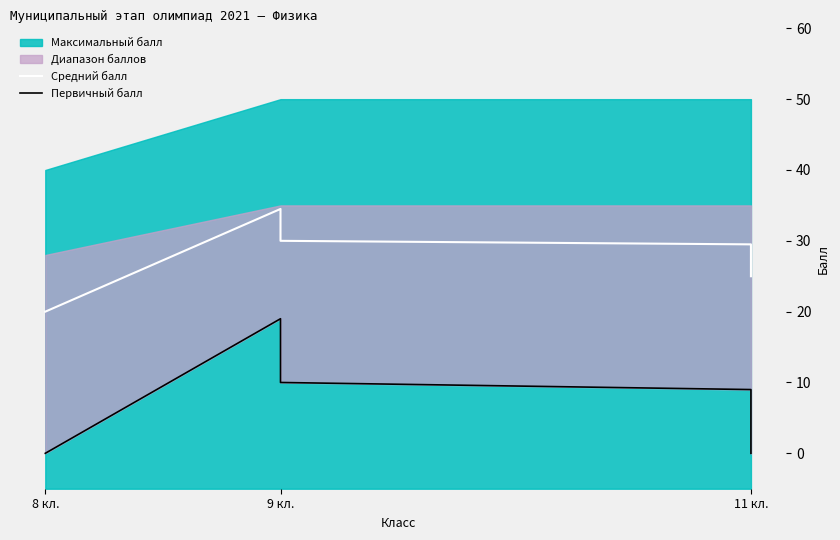

What is the difference between the second highest and minimum values in the Средний балл series?

14.0